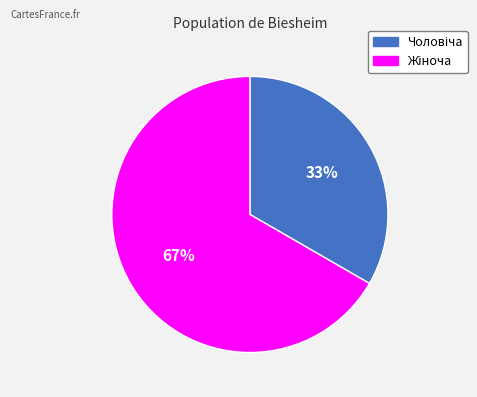

Is there any slice that represents more than half of the pie?

Yes